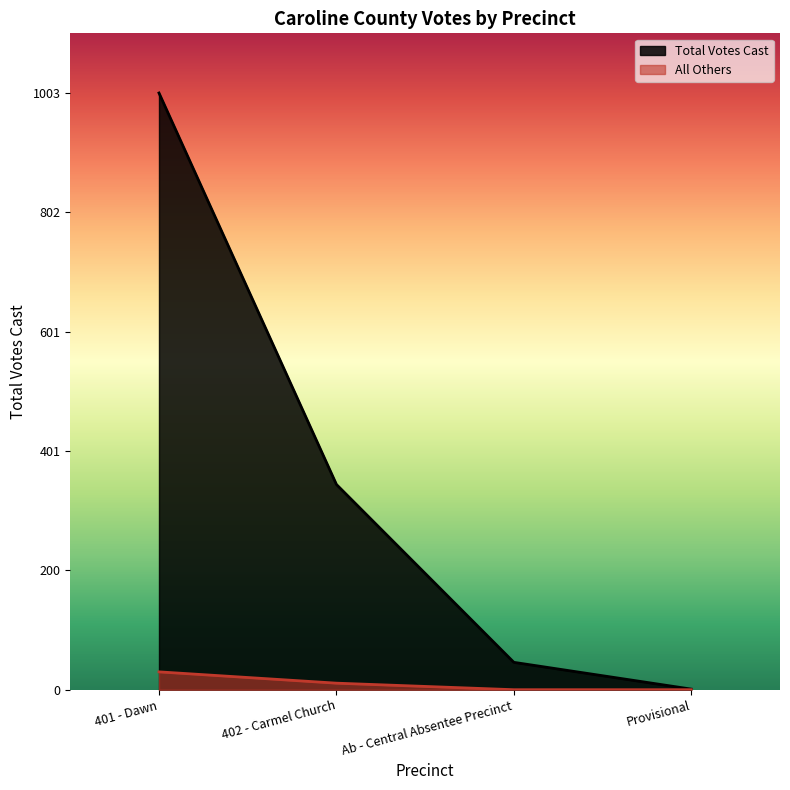

How many categories are shown in the chart?

4